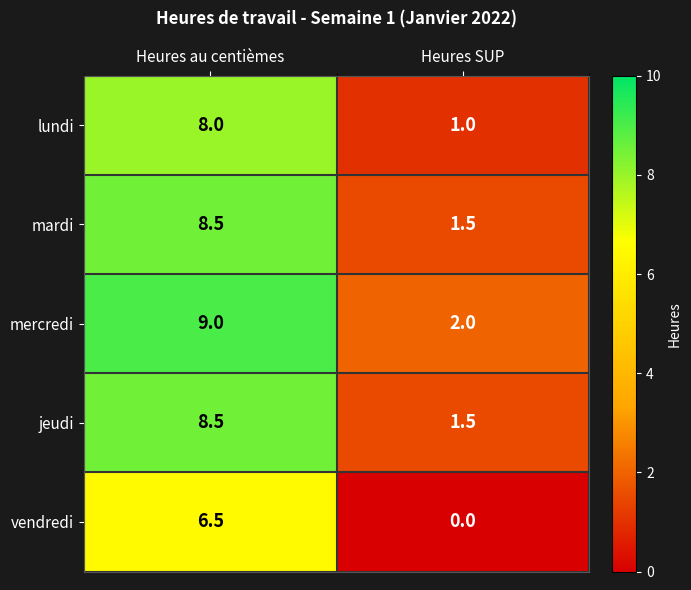

At how many categories does at least one series exceed 4?

1